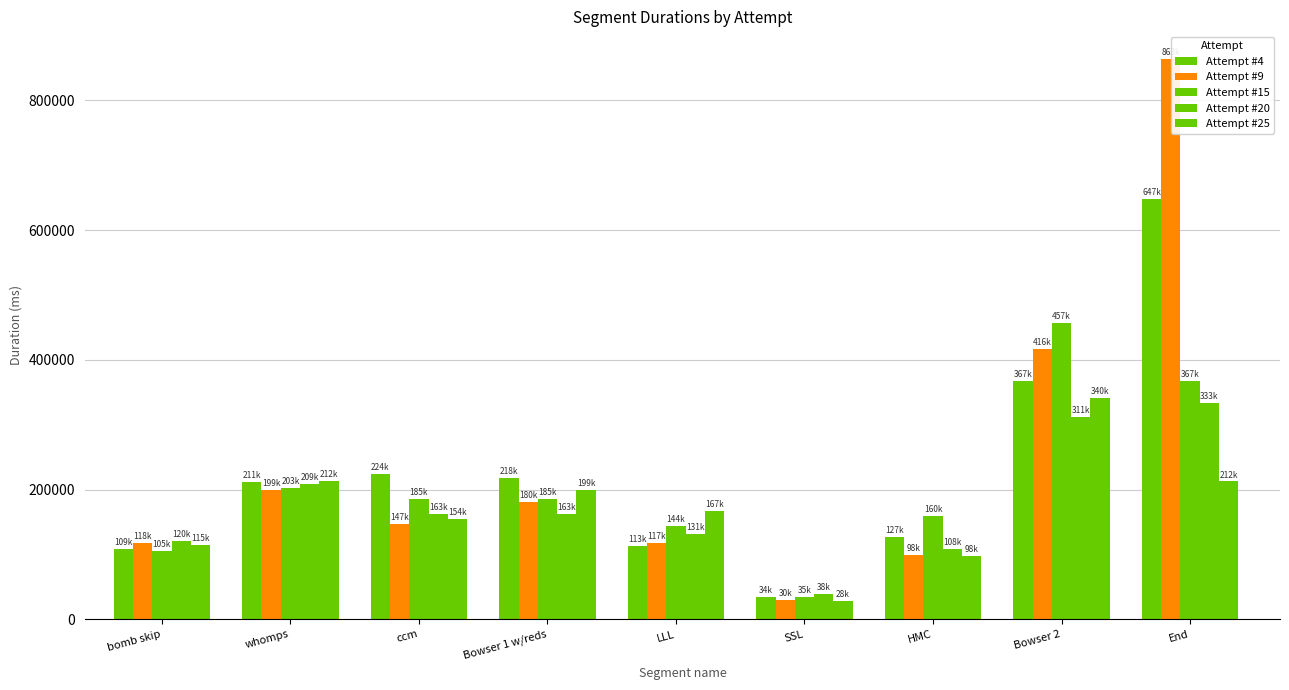

What is the label of the 6th bar from the right?

Bowser 1 w/reds